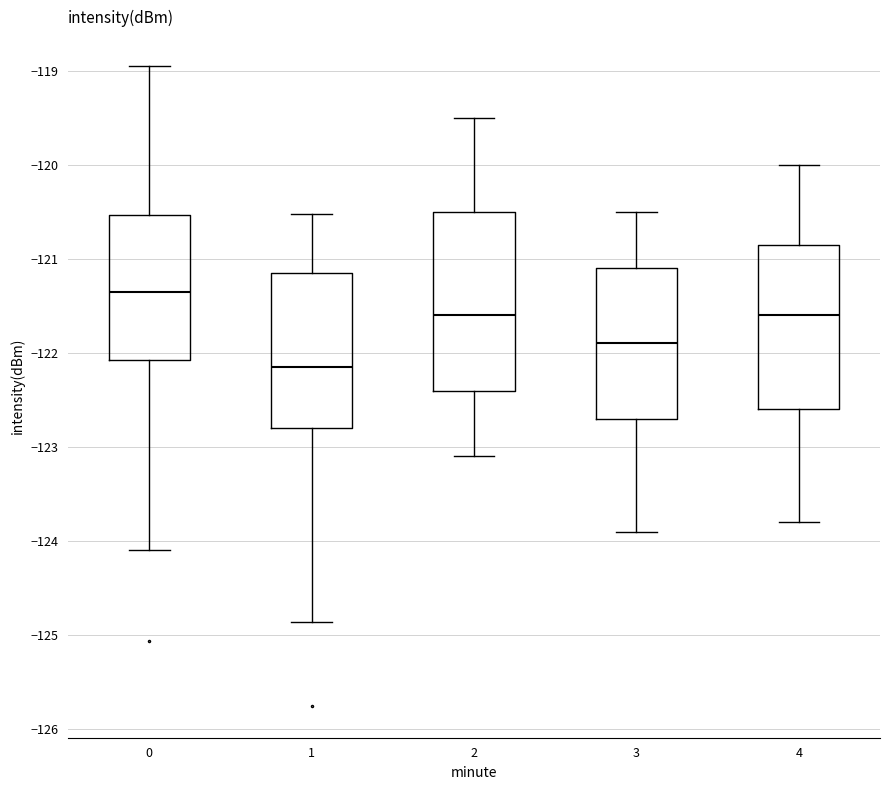

Where does the median line of the box at x = 1 sit on the y-axis? The values are not printed on the chart, so give them approximately, as read against the axis.

-122.1